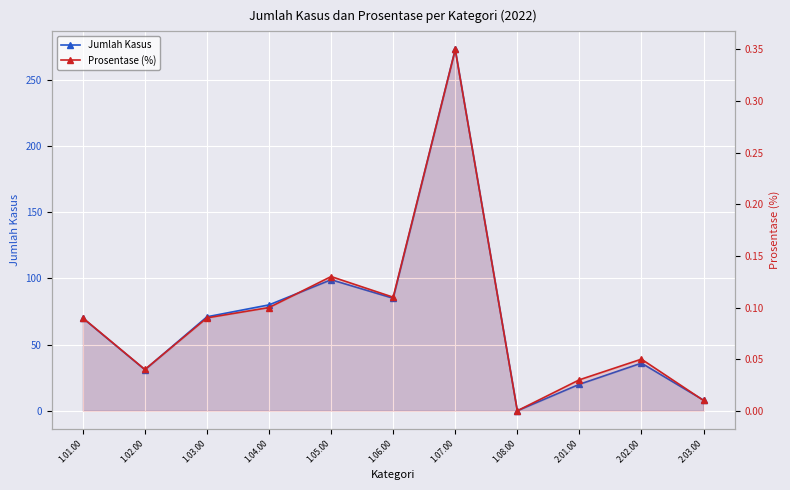

Reading left to right, transcribe all the data shown in this chart.

Jumlah Kasus: 70.0	31.0	71.0	80.0	99.0	85.0	273.0	0.0	20.0	36.0	8.0
Prosentase (%): 0.1	0.0	0.1	0.1	0.1	0.1	0.3	0.0	0.0	0.1	0.0